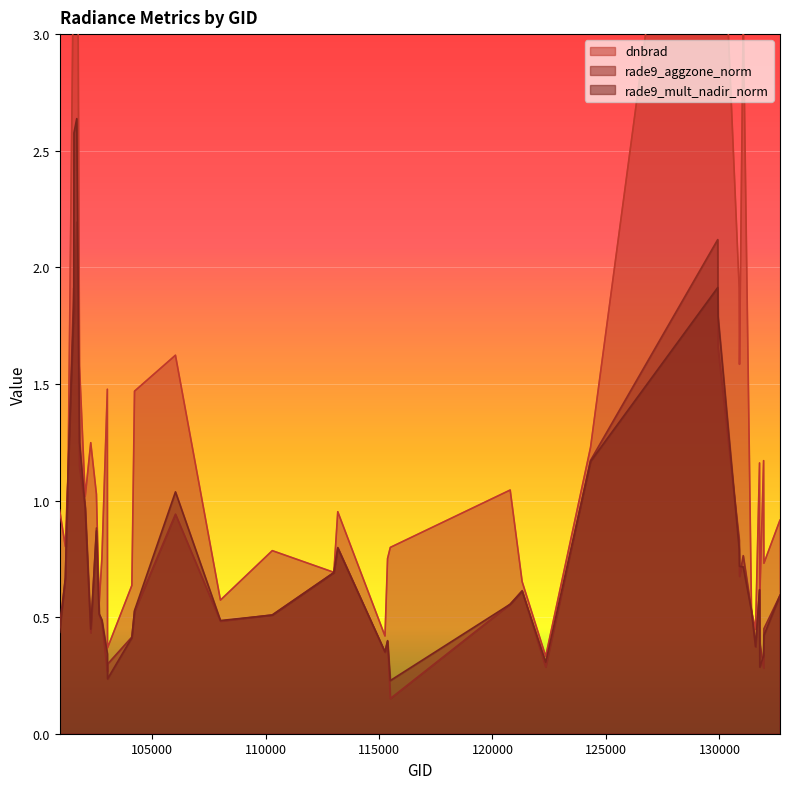

What are all the series names shown in the legend?

dnbrad, rade9_aggzone_norm, rade9_mult_nadir_norm